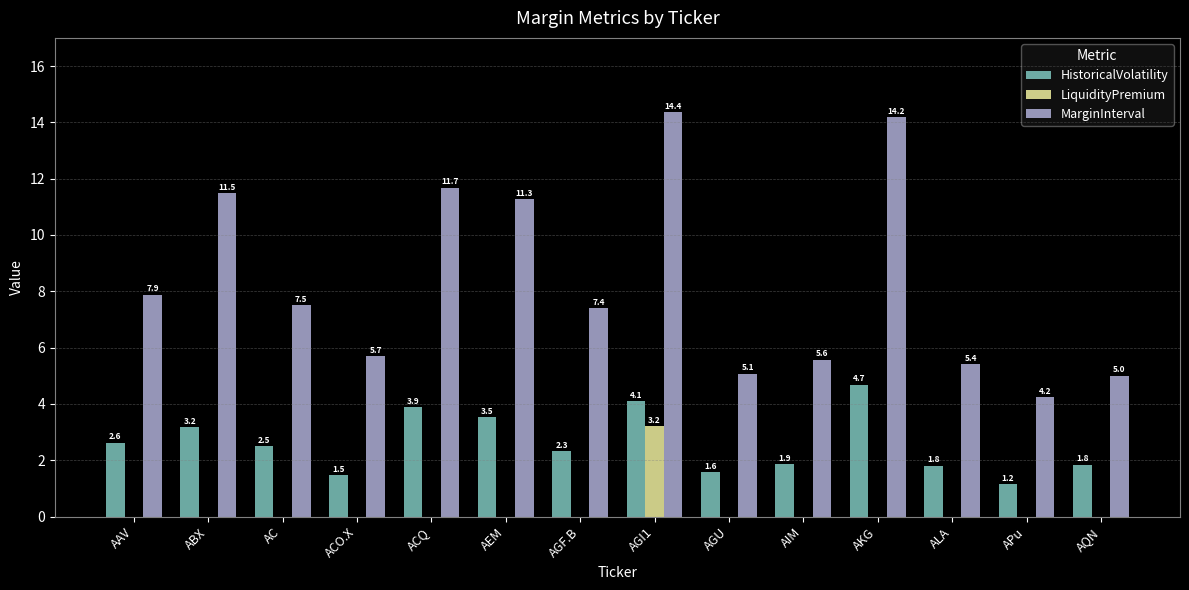

Which label corresponds to the largest value in the chart?

AGI1